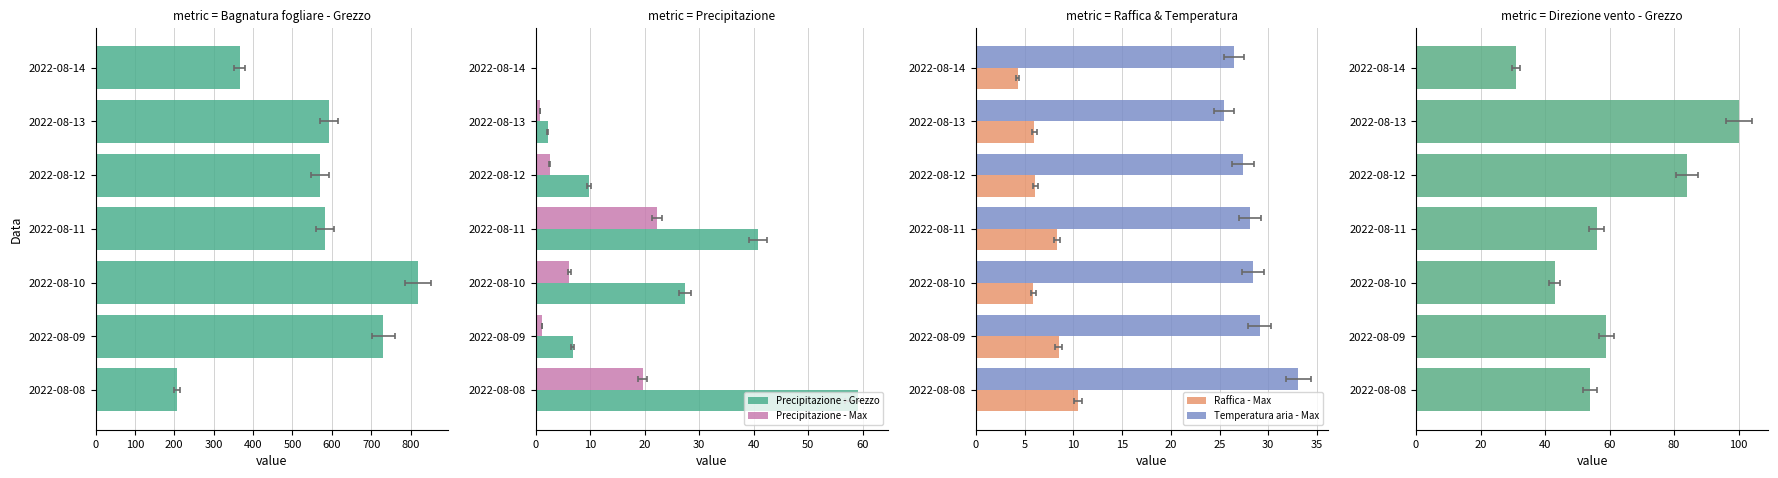

How many series are shown in this chart?

6